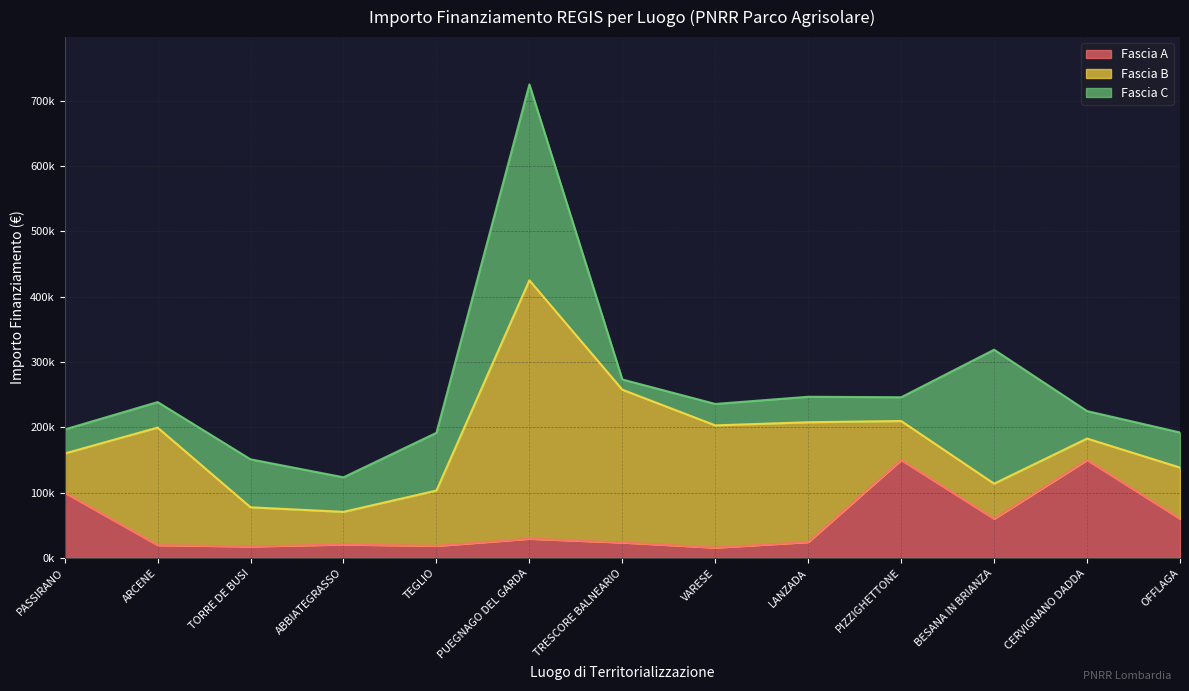

Where is Fascia B nearest to the value 214256?

TRESCORE BALNEARIO